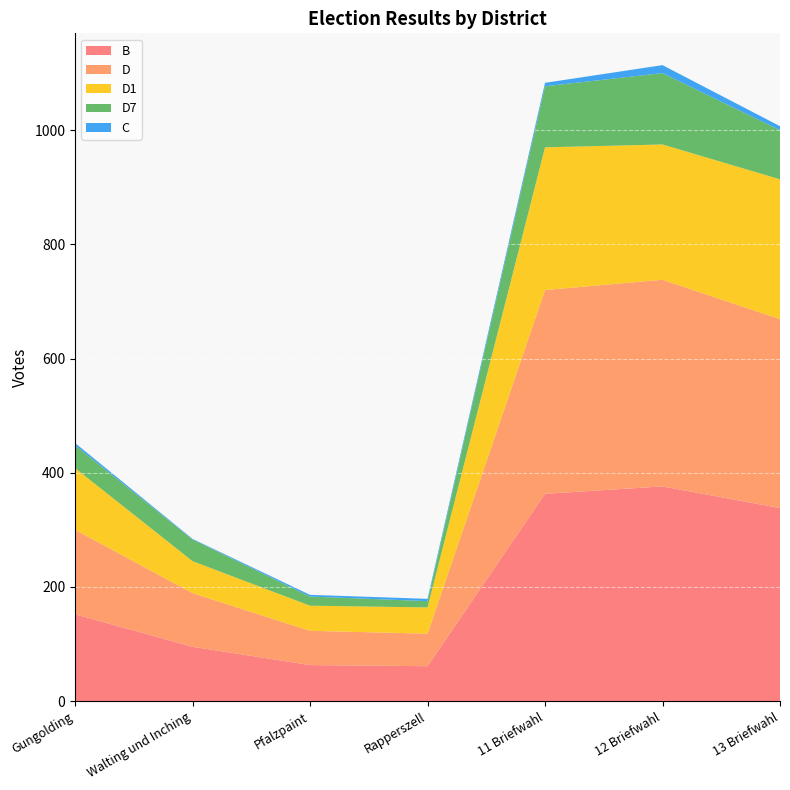

Reading left to right, list all the values displayed in this chart.

B: 152	95	63	61	363	376	338
D: 148	94	60	57	357	362	331
D1: 108	56	44	46	250	237	245
D7: 40	38	16	11	107	125	86
C: 4	1	3	4	6	14	7